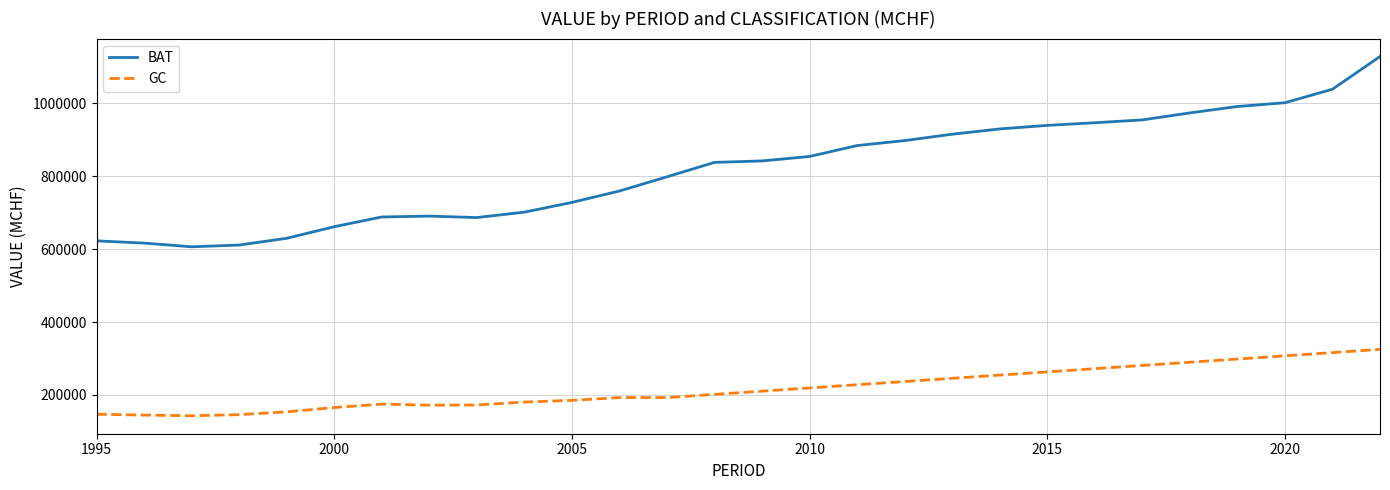

Rank the series by their average value, from highest to lowest.

BAT, GC